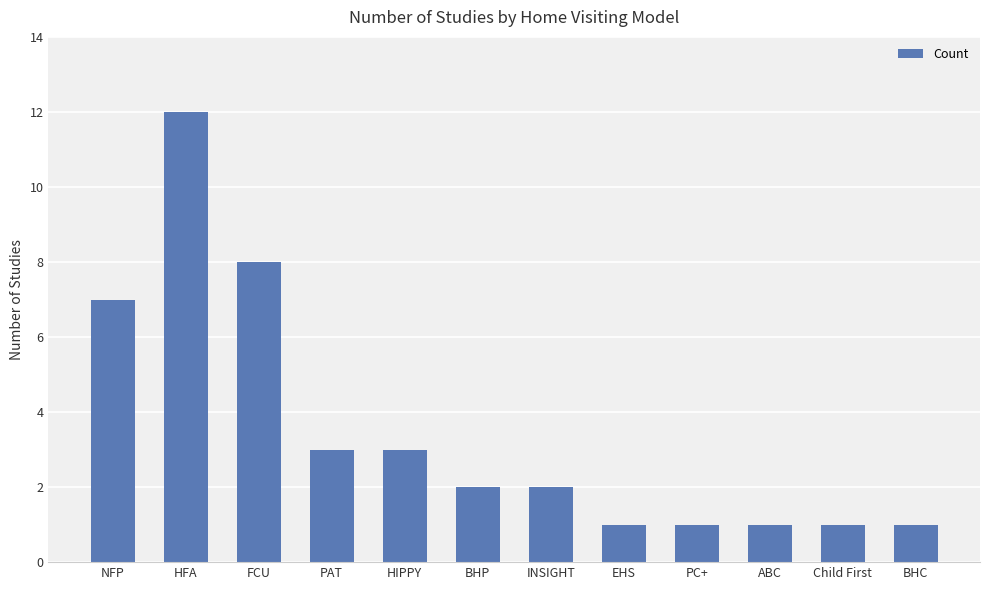

Approximately how many times larger is the value at ABC compared to BHC?

1.0